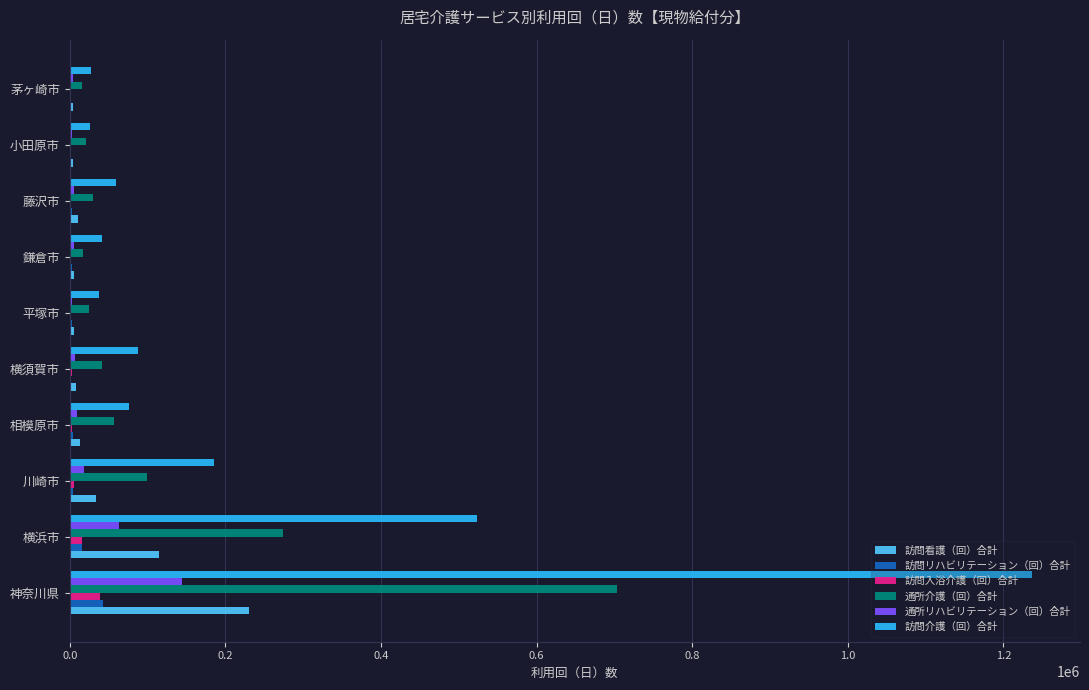

At which category does the chart reach its peak across all series?

神奈川県